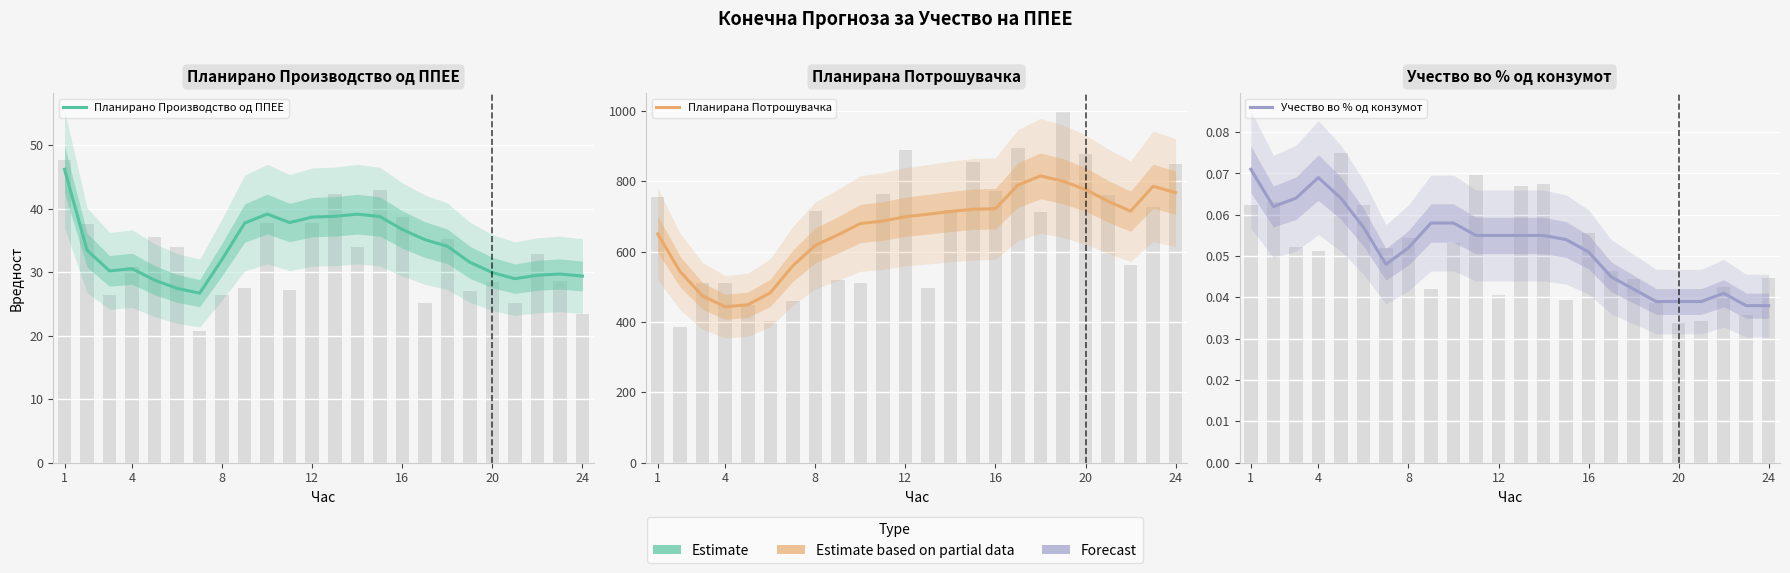

How many groups of bars are there?

24